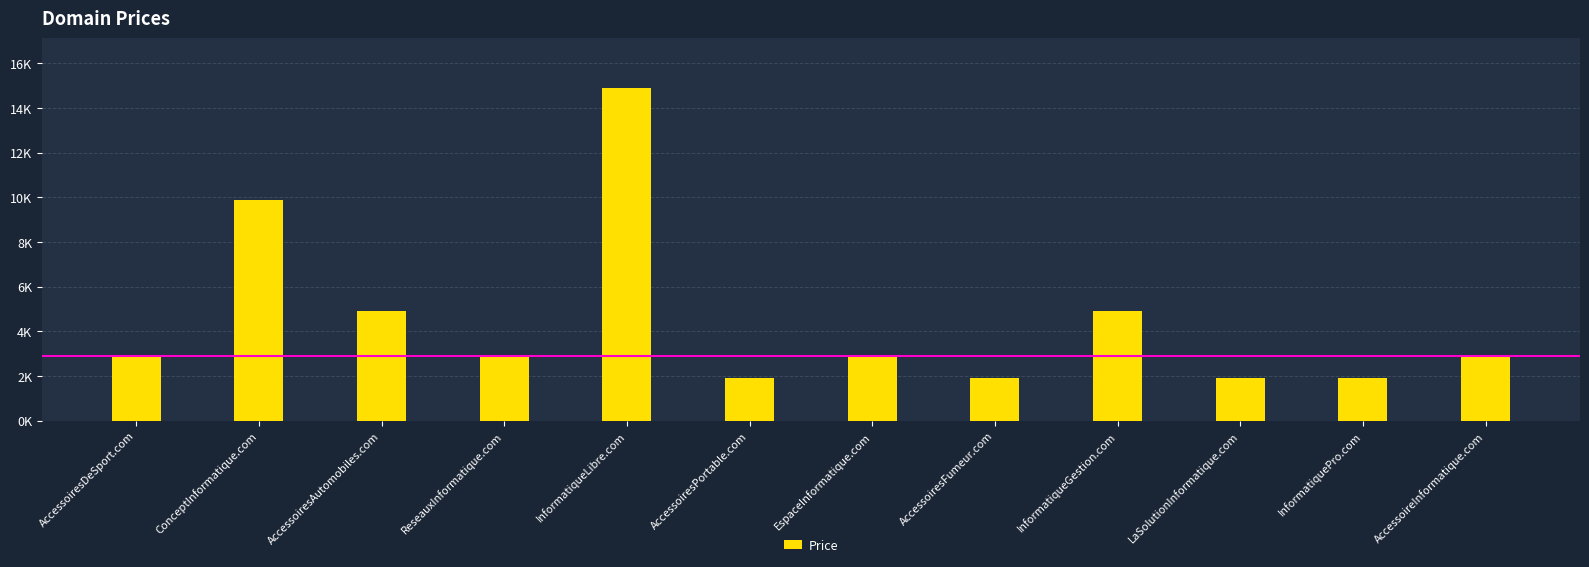

How many categories are shown in the chart?

12